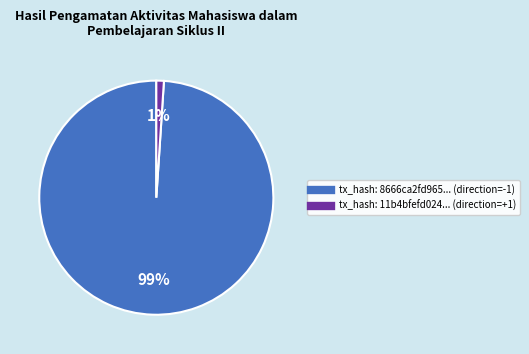

Is there a majority slice in this chart?

Yes